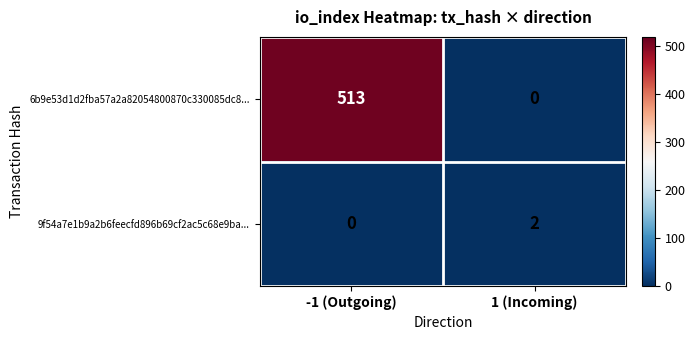

The value of 6b9e53d1d2fba57a2a82054800870c330085dc8... at 1 (Incoming) is 306. True or false?

False